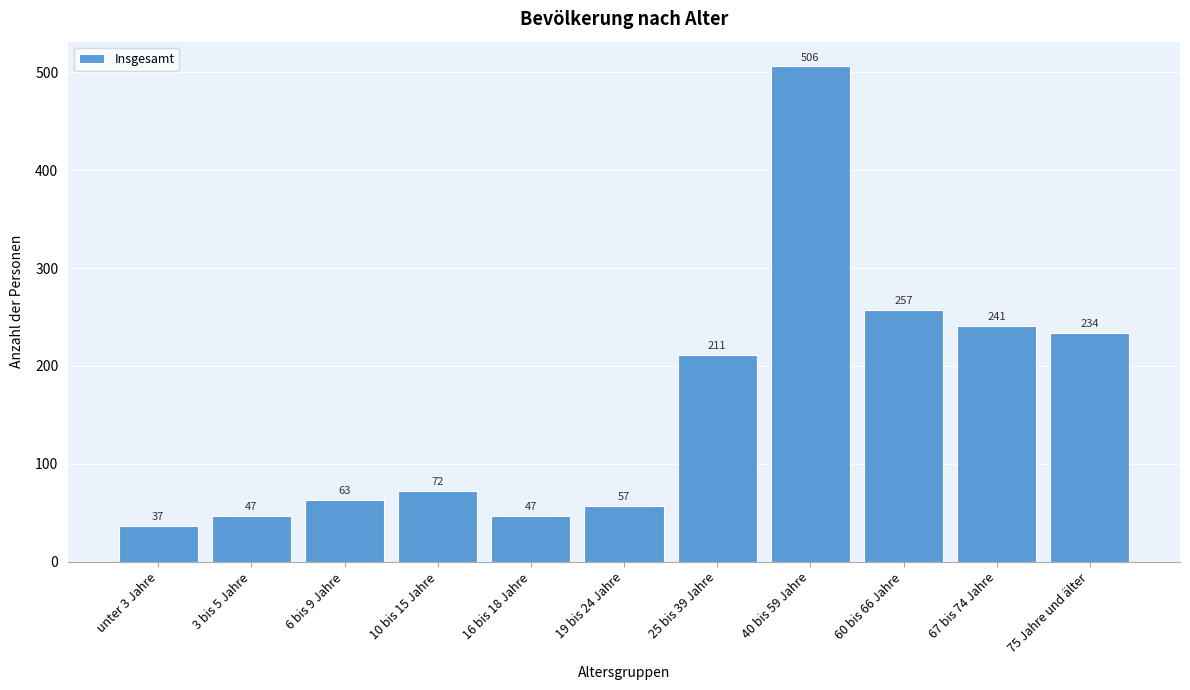

Reading left to right, what are all the values shown in this chart?

unter 3 Jahre=37	3 bis 5 Jahre=47	6 bis 9 Jahre=63	10 bis 15 Jahre=72	16 bis 18 Jahre=47	19 bis 24 Jahre=57	25 bis 39 Jahre=211	40 bis 59 Jahre=506	60 bis 66 Jahre=257	67 bis 74 Jahre=241	75 Jahre und älter=234